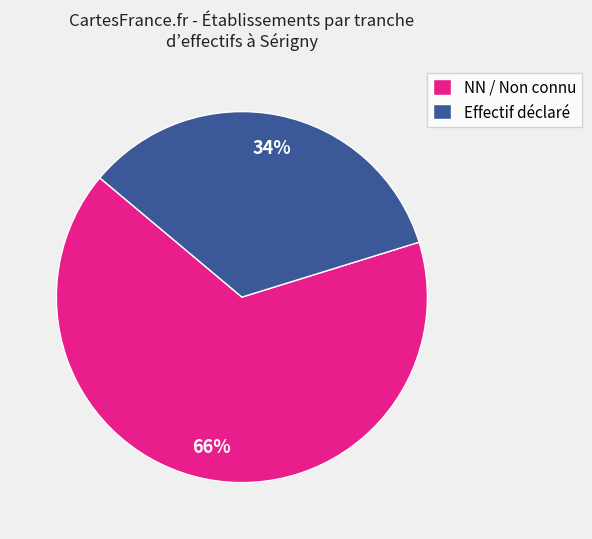

Approximately how many times larger is the value at NN / Non connu compared to Effectif déclaré?

1.9